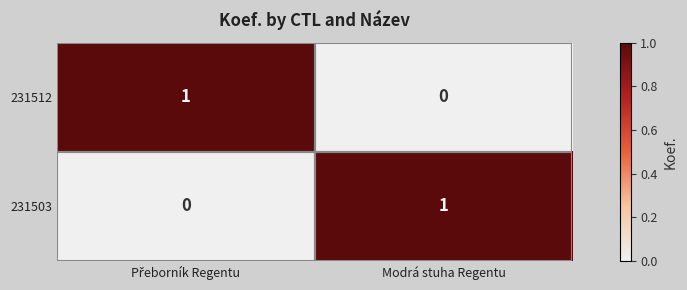

Count the number of categories in the chart.

2